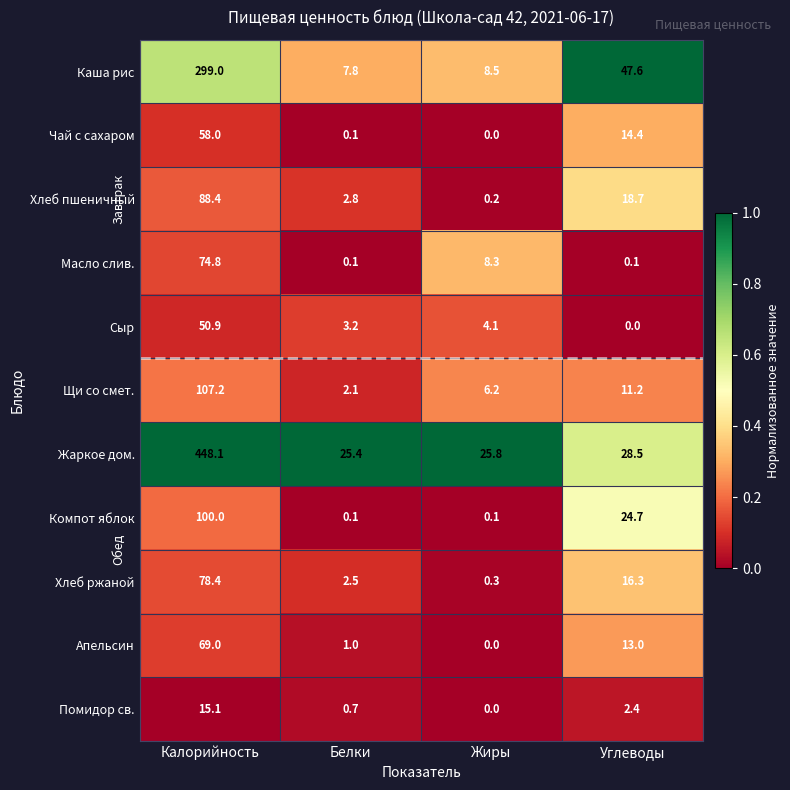

At how many categories does at least one series exceed 0?

4